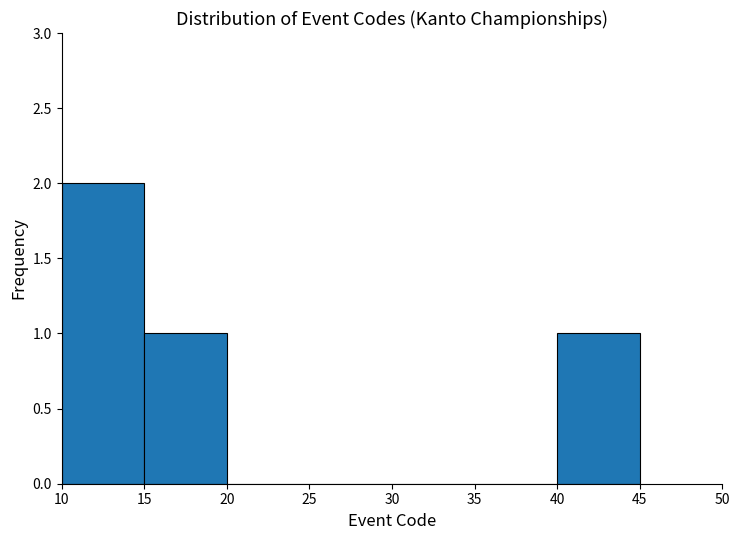

Which range on the x-axis has the tallest bar?

10 to 15